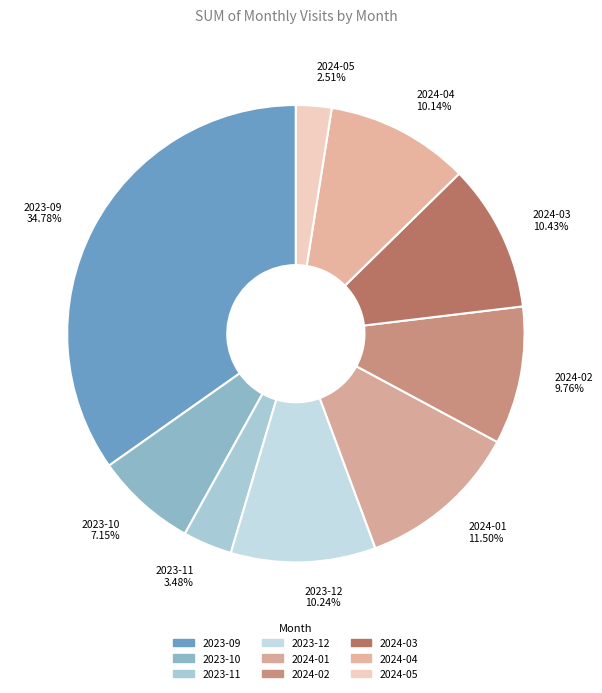

To the nearest percent, what is the average slice percentage?

11%